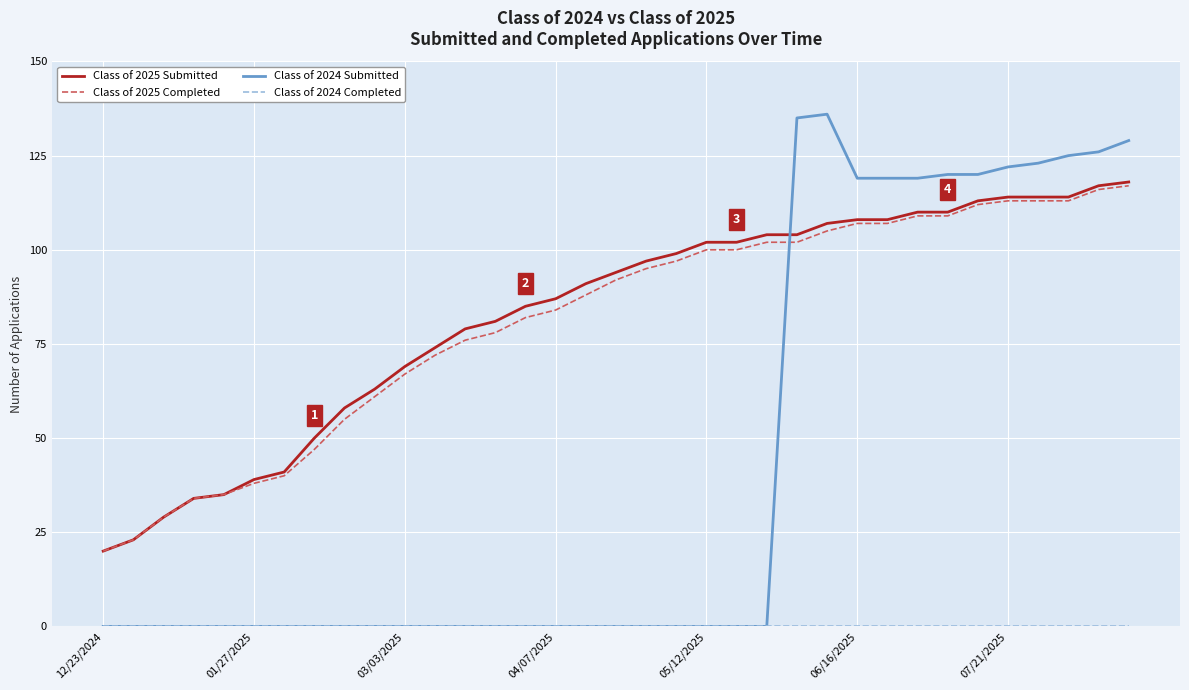

True or false: Class of 2025 Completed and Class of 2024 Submitted intersect in this chart.

True